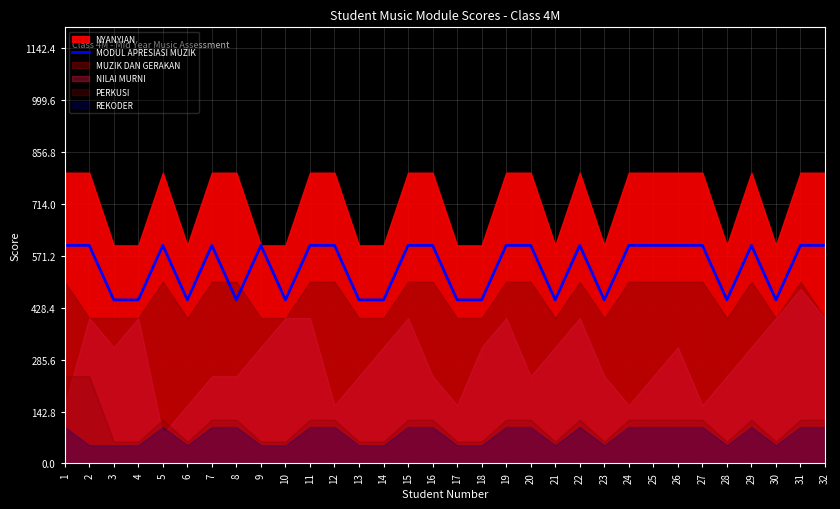

What is the highest value of the MODUL APRESIASI MUZIK series?

600